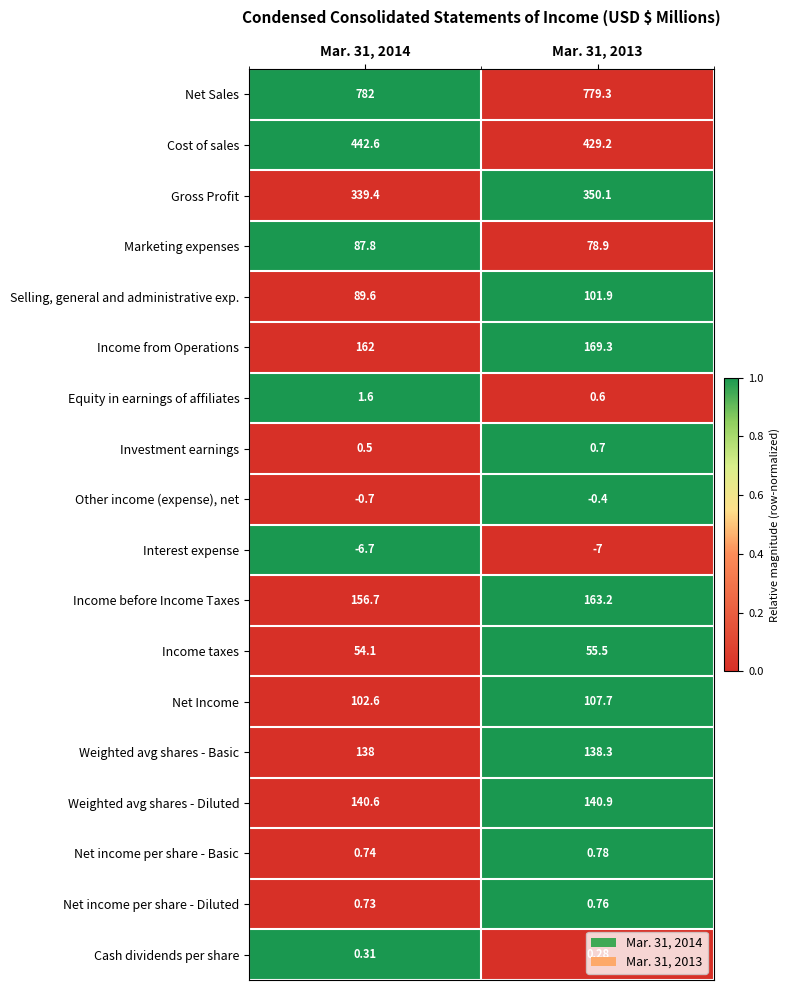

At Mar. 31, 2013, list the series in order from largest to smallest.

Net Sales, Cost of sales, Gross Profit, Income from Operations, Income before Income Taxes, Weighted avg shares - Diluted, Weighted avg shares - Basic, Net Income, Selling, general and administrative exp., Marketing expenses, Income taxes, Net income per share - Basic, Net income per share - Diluted, Investment earnings, Equity in earnings of affiliates, Cash dividends per share, Other income (expense), net, Interest expense